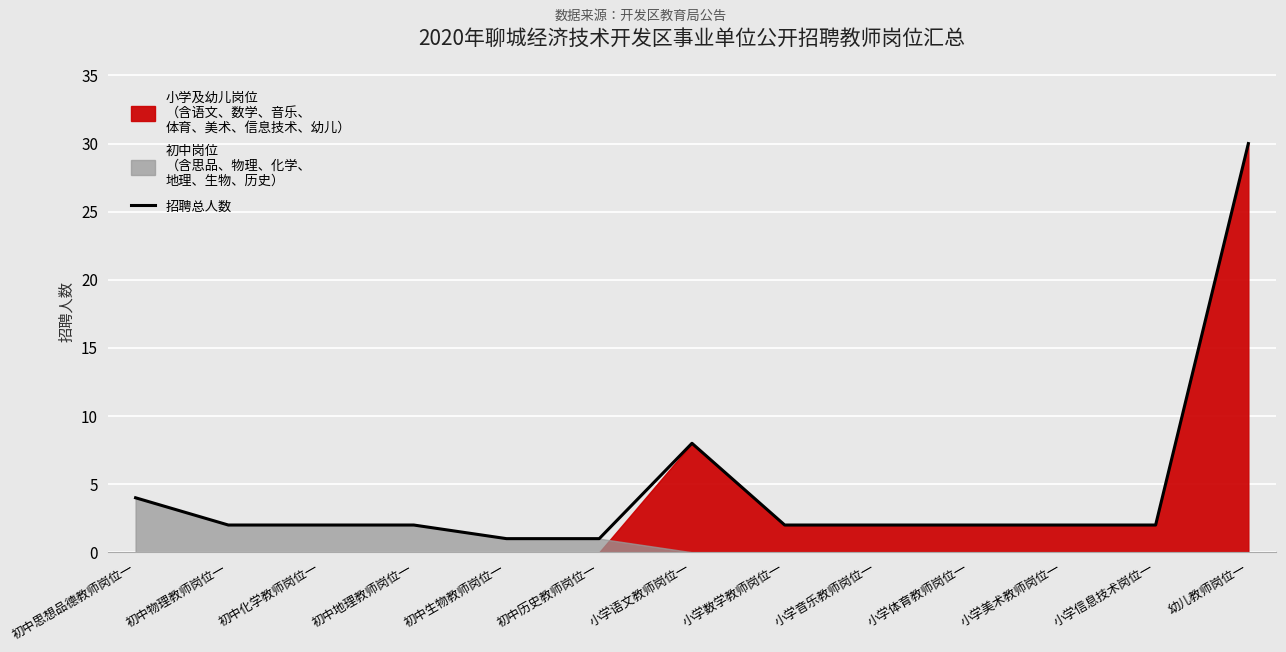

Where is the data nearest to the value 15?

小学语文教师岗位一